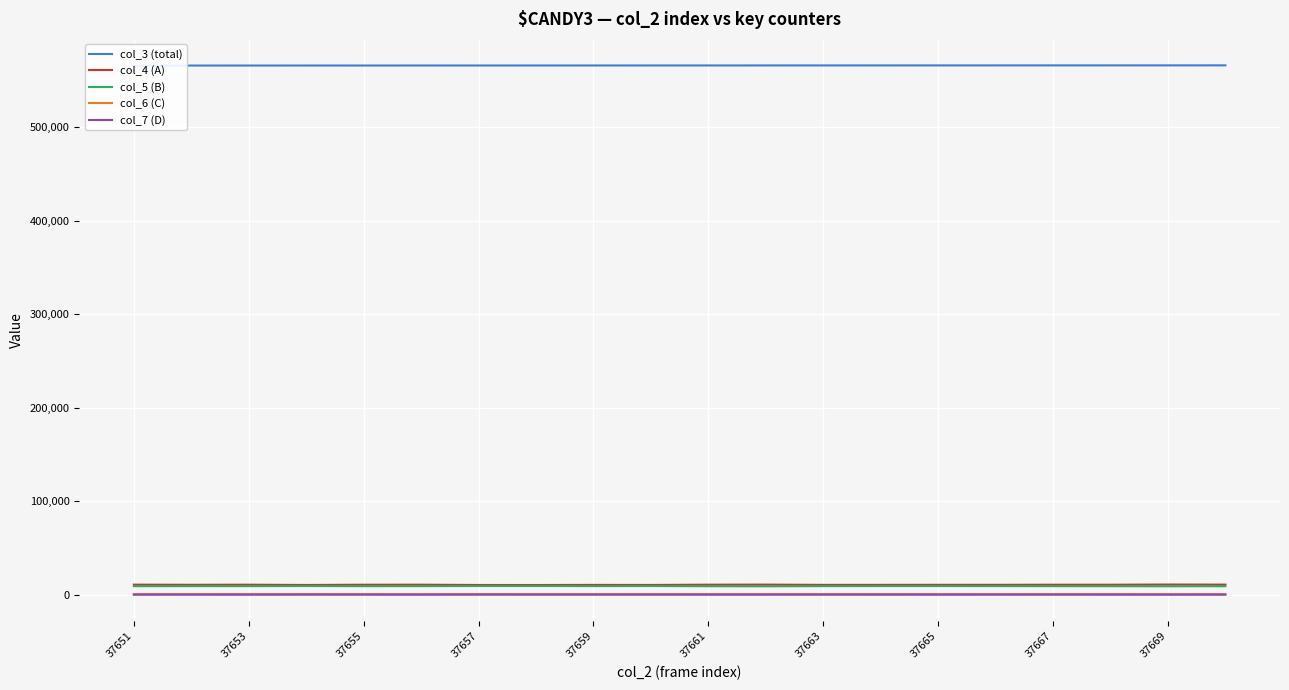

Which category has the lowest value in the col_3 (total) series?

37651